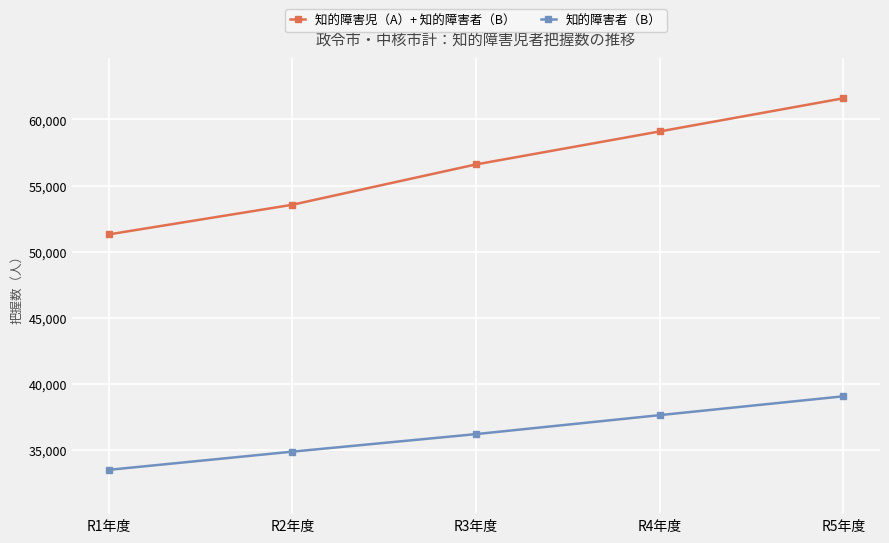

Reading left to right, extract all data points from this chart.

知的障害児（A）+ 知的障害者（B）: 51307	53550	56601	59095	61603
知的障害者（B）: 33500	34876	36203	37637	39063